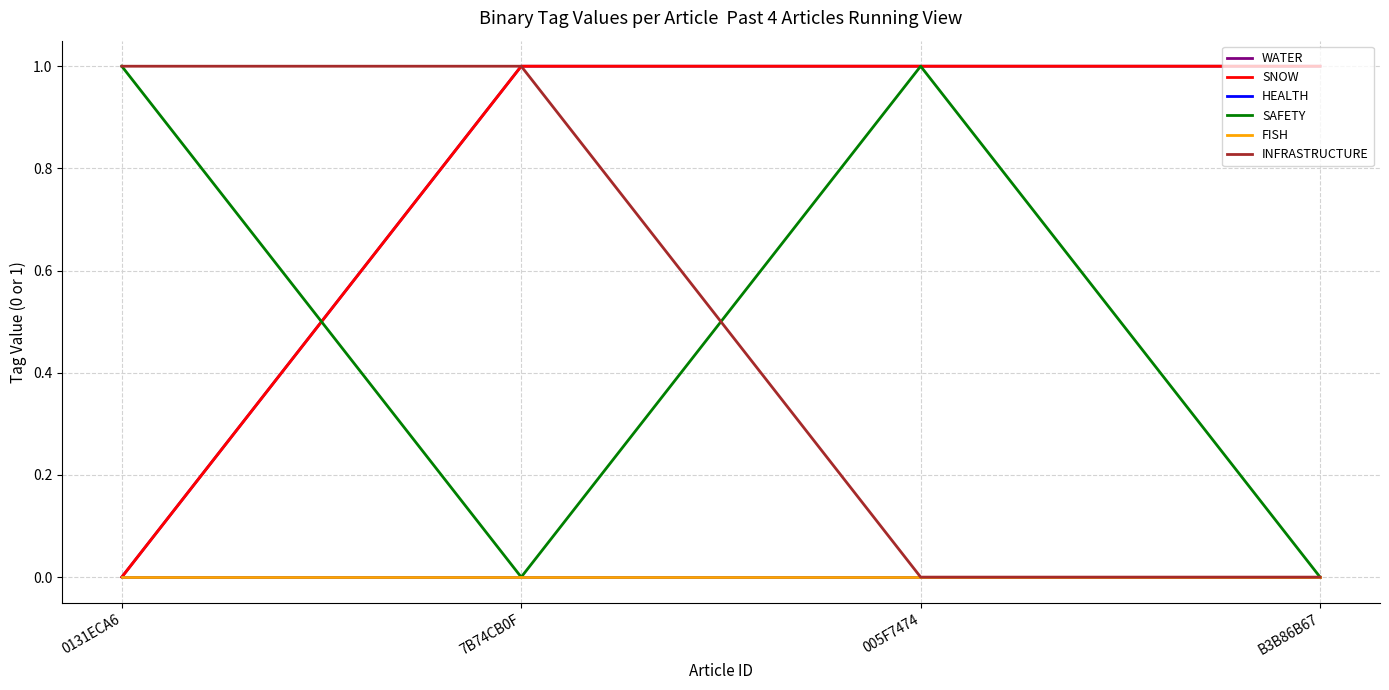

Where is SNOW nearest to the value 0?

0131ECA6